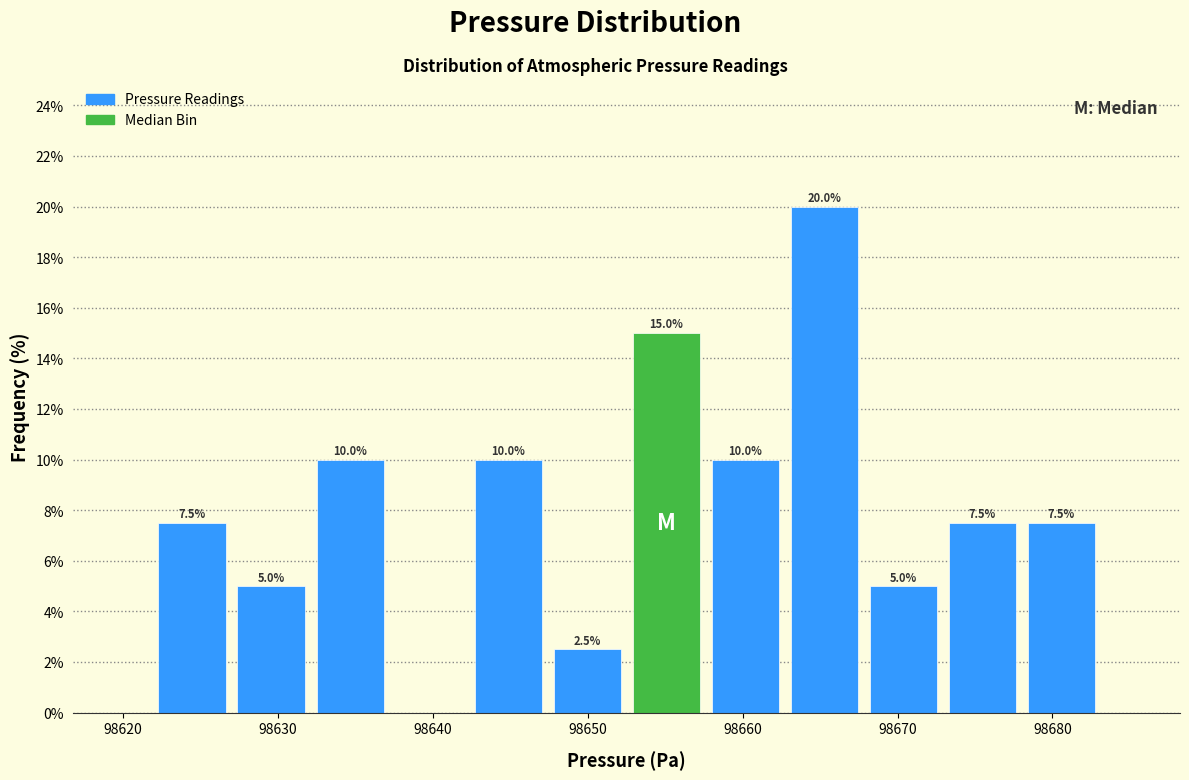

Which range on the x-axis has the tallest bar?

98663 to 98668